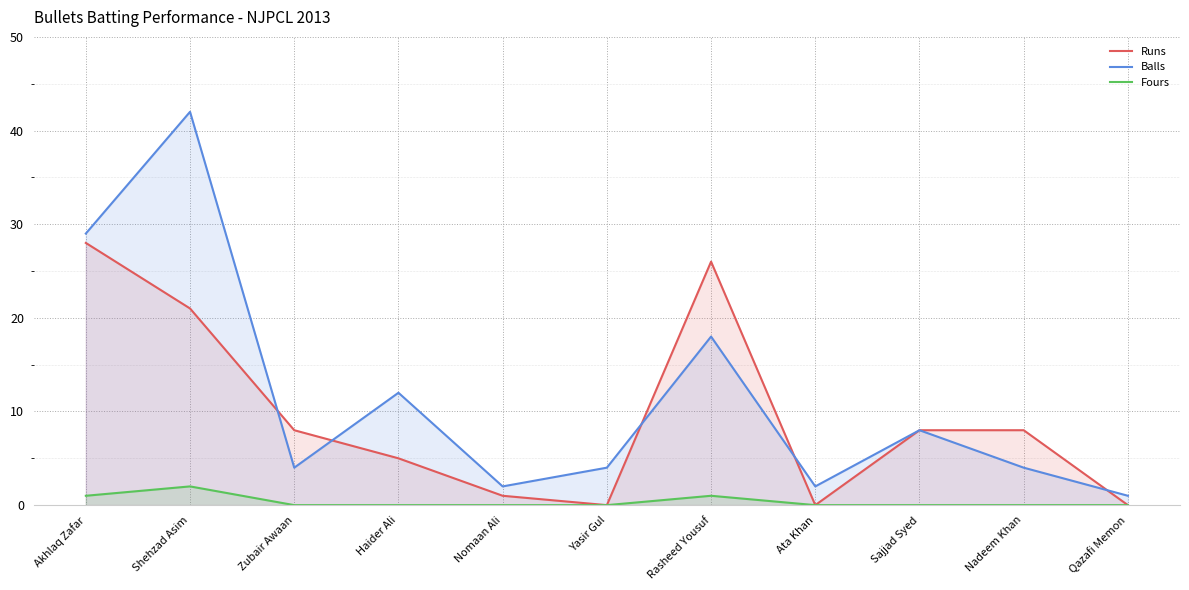

Is the value of Balls at Yasir Gul greater than the value of Fours at Haider Ali?

Yes